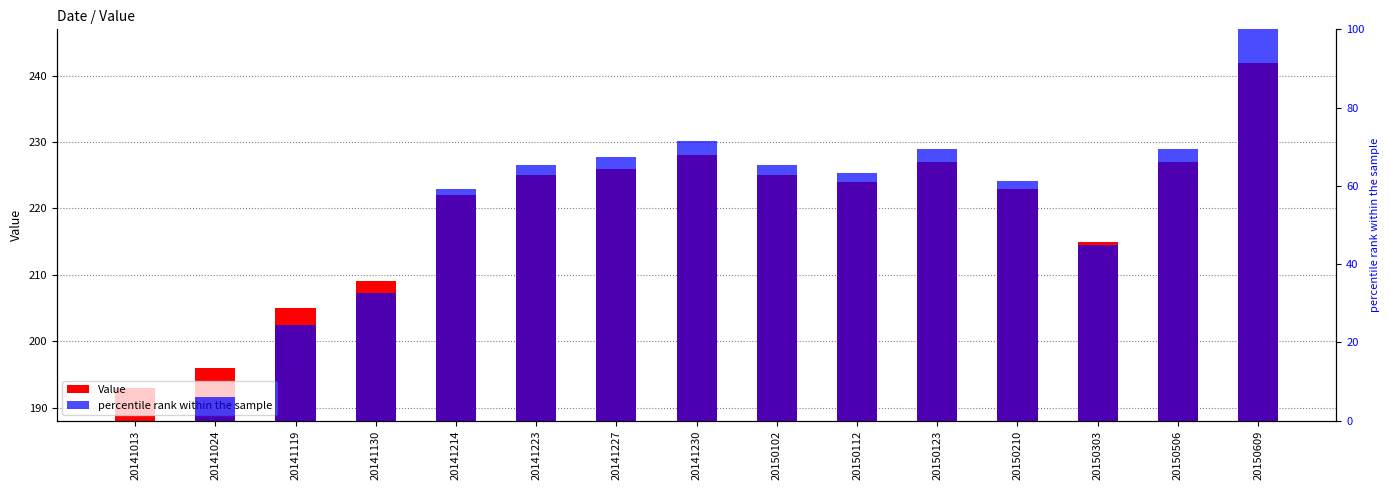

How many values in the Value series exceed 224?

7